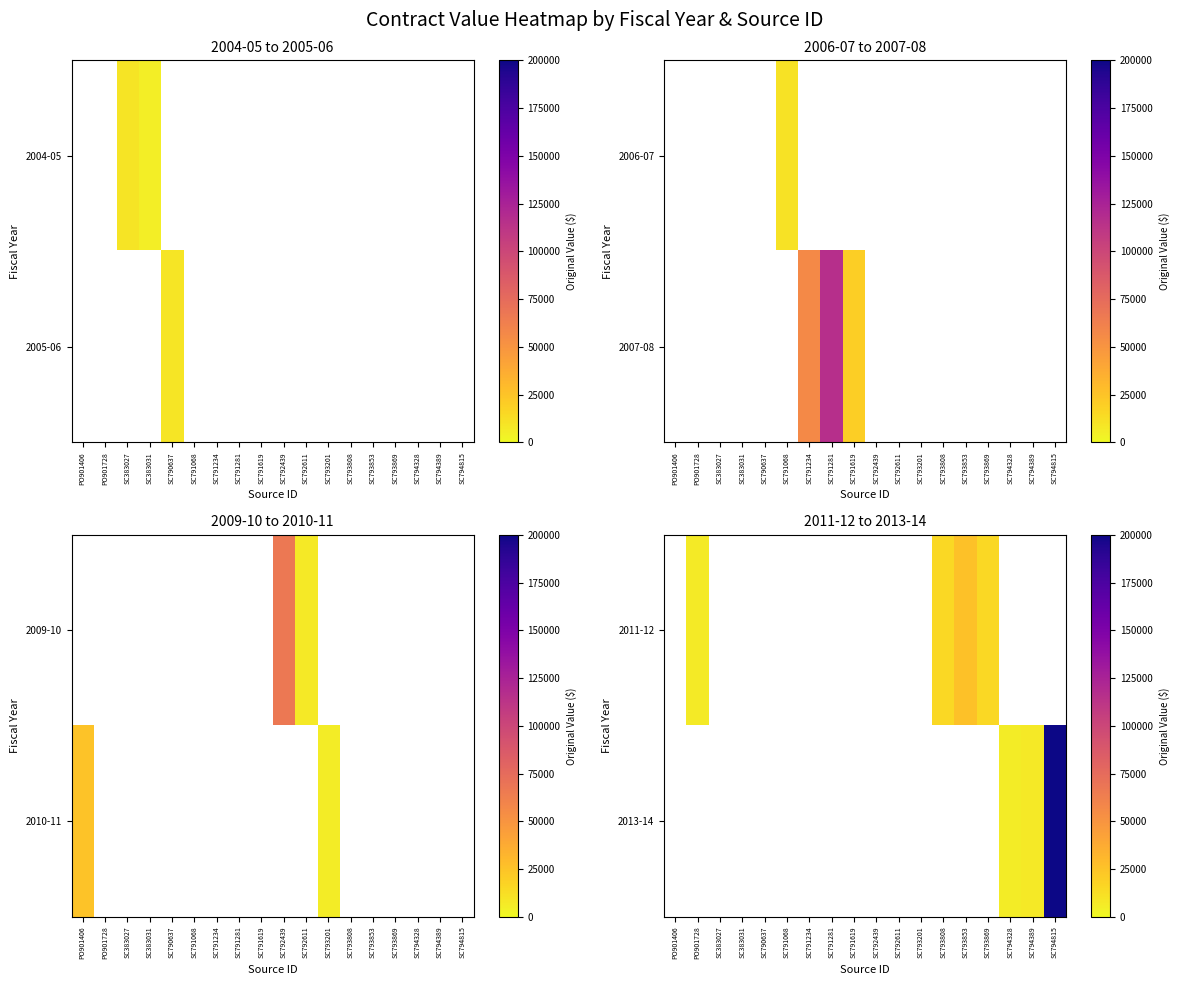

What is the maximum value shown in the chart?

199943.0